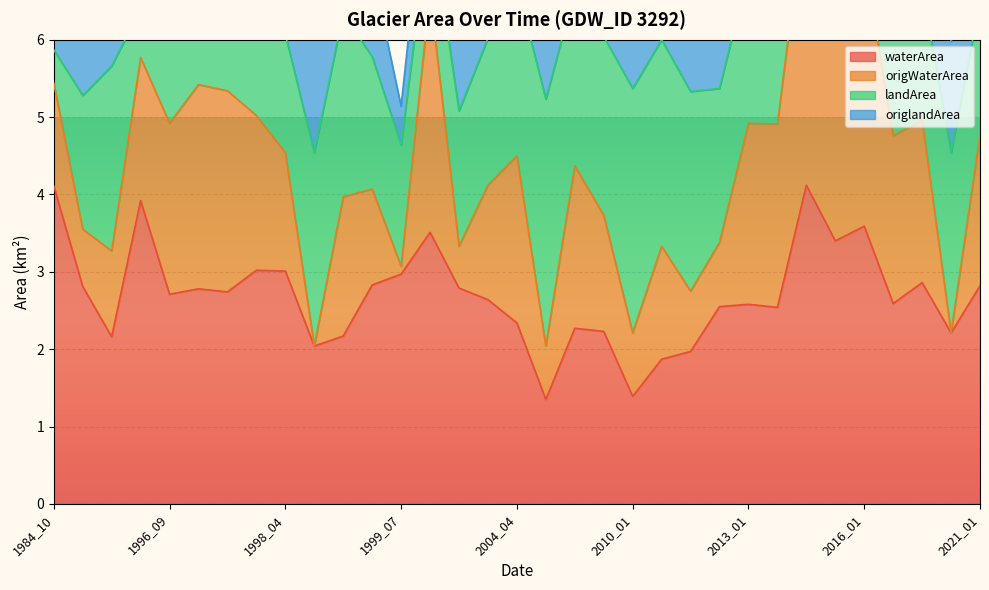

True or false: waterArea and origWaterArea intersect in this chart.

False